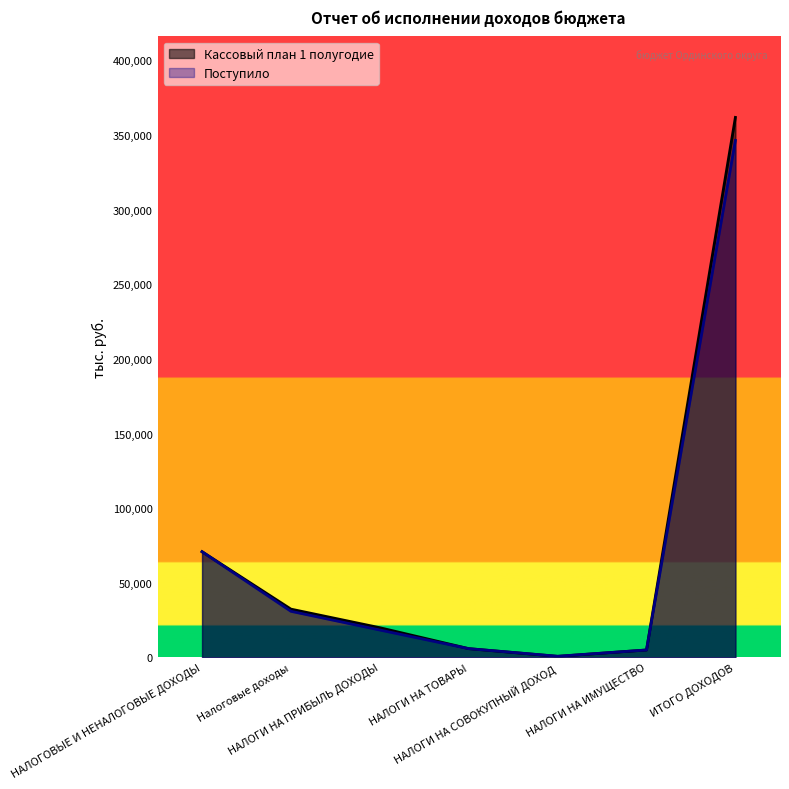

What is the value of the Поступило point at the 5th from the left?

830.6